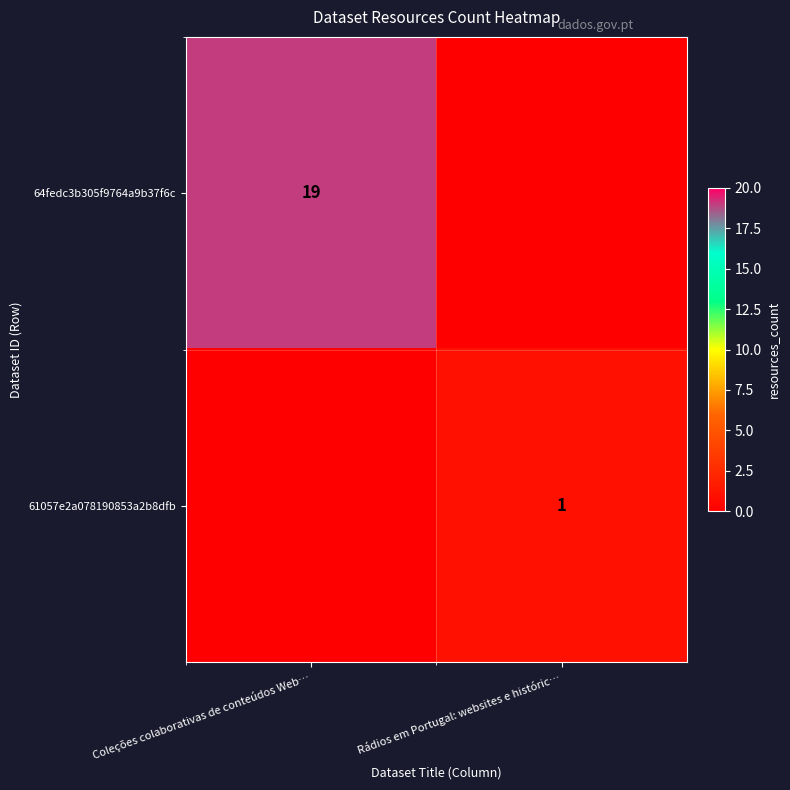

Is it true that 64fedc3b305f9764a9b37f6c equals 4 at Coleções colaborativas de conteúdos Web…?

False